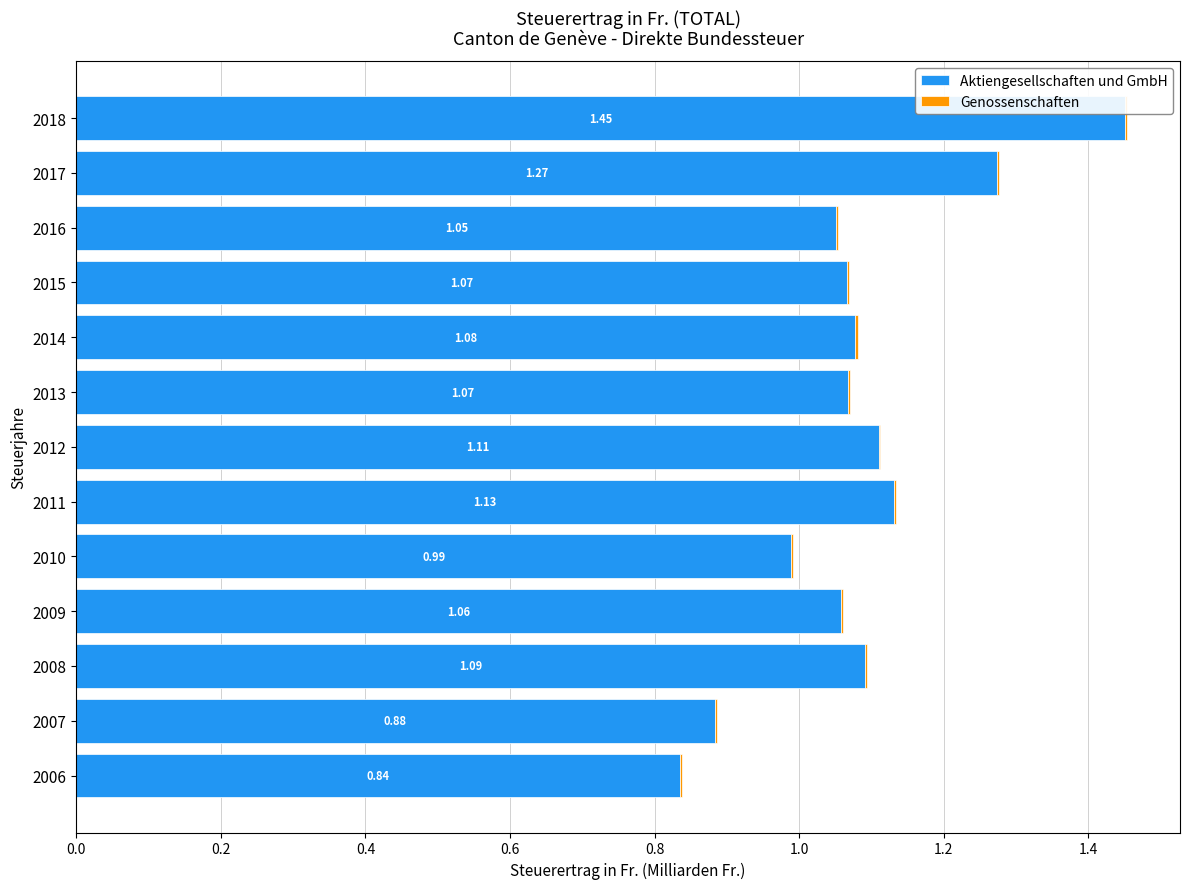

At which category is the sum across all series the highest?

2018